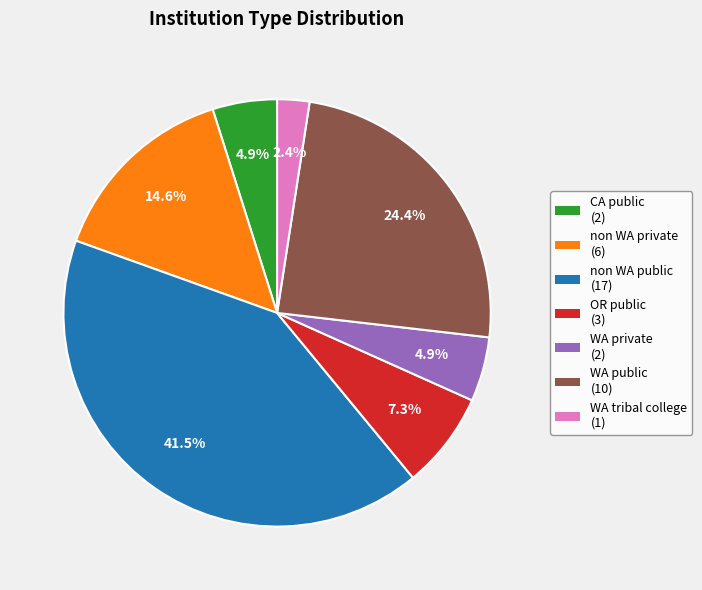

Between WA private and non WA public, which is larger?

non WA public